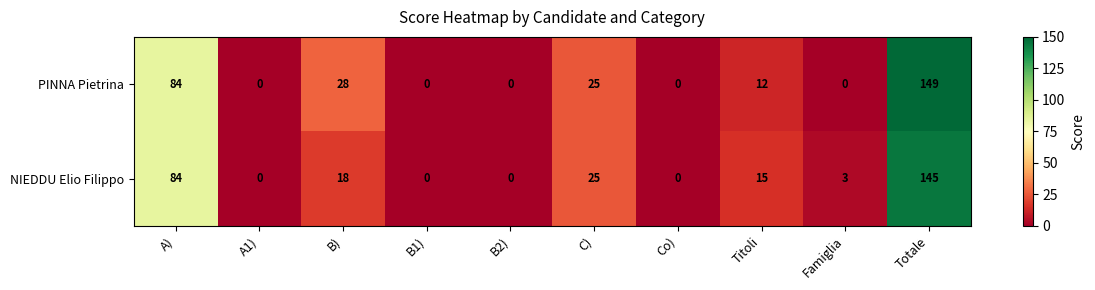

Which series has the largest range (max minus min)?

PINNA Pietrina